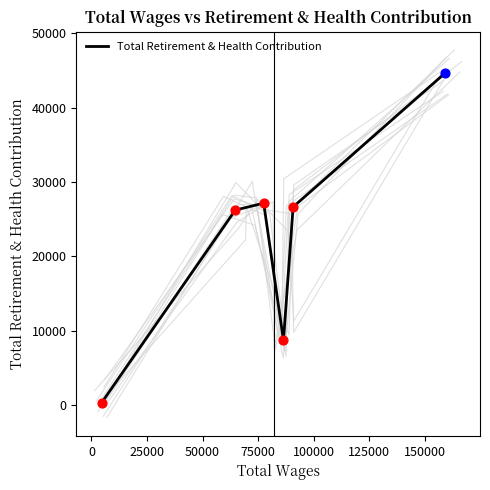

What is the maximum value for Total Retirement & Health Contribution?

44668